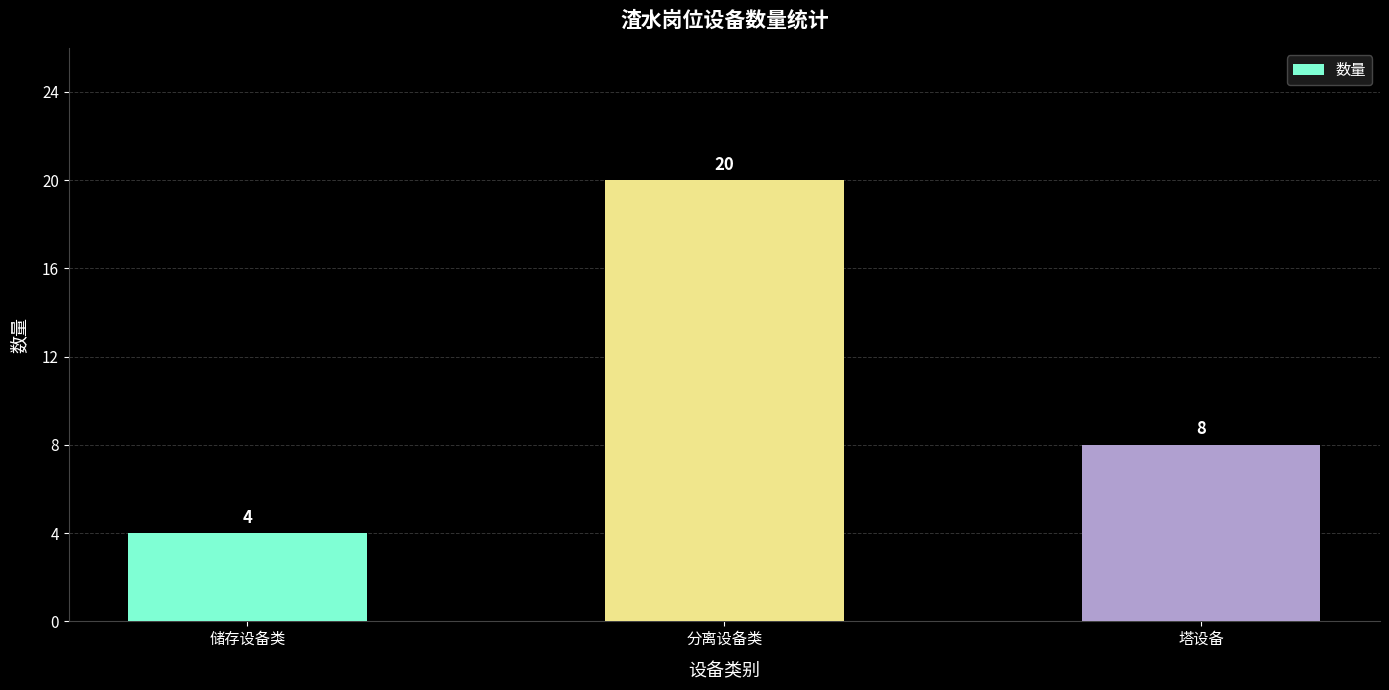

What is the sum of all values?

32